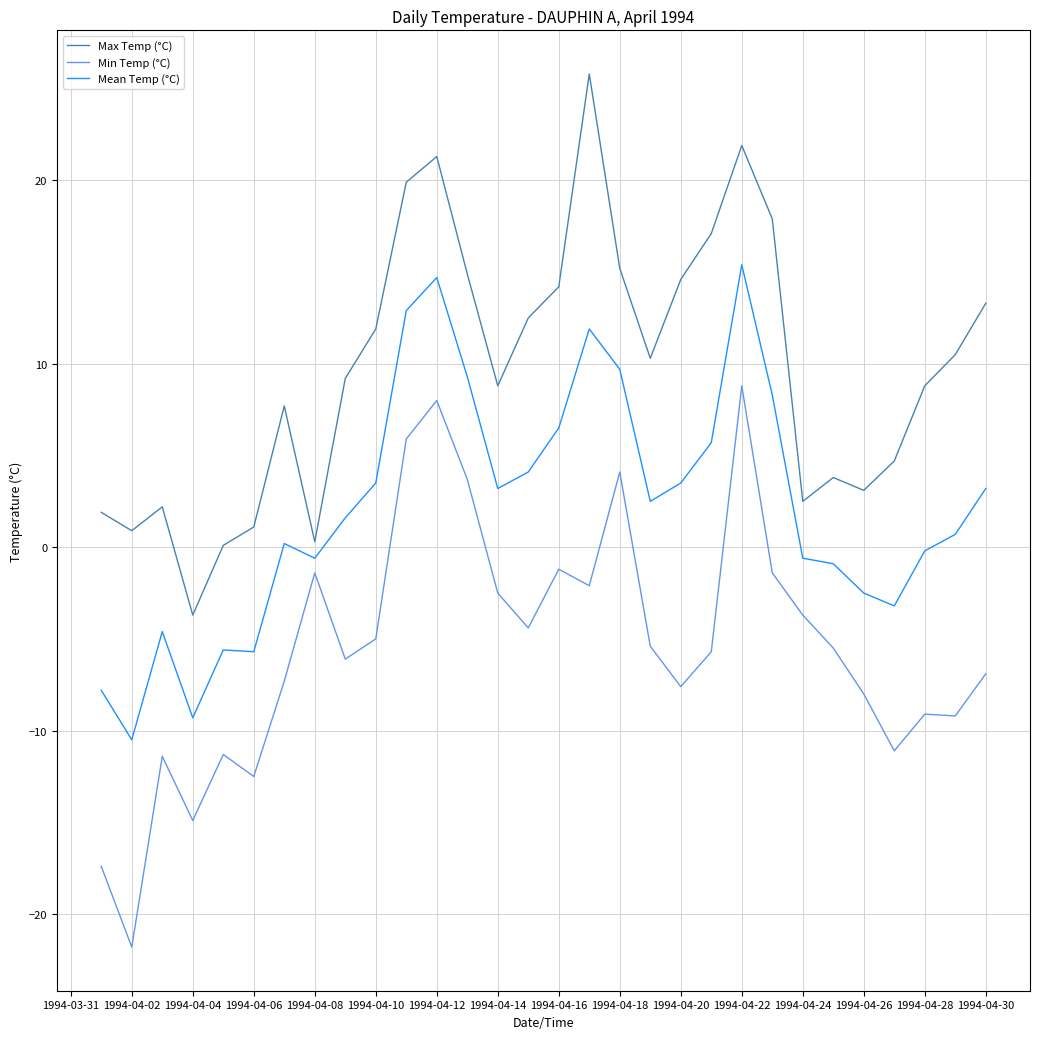

Rank the series by their average value, from highest to lowest.

Max Temp (°C), Mean Temp (°C), Min Temp (°C)